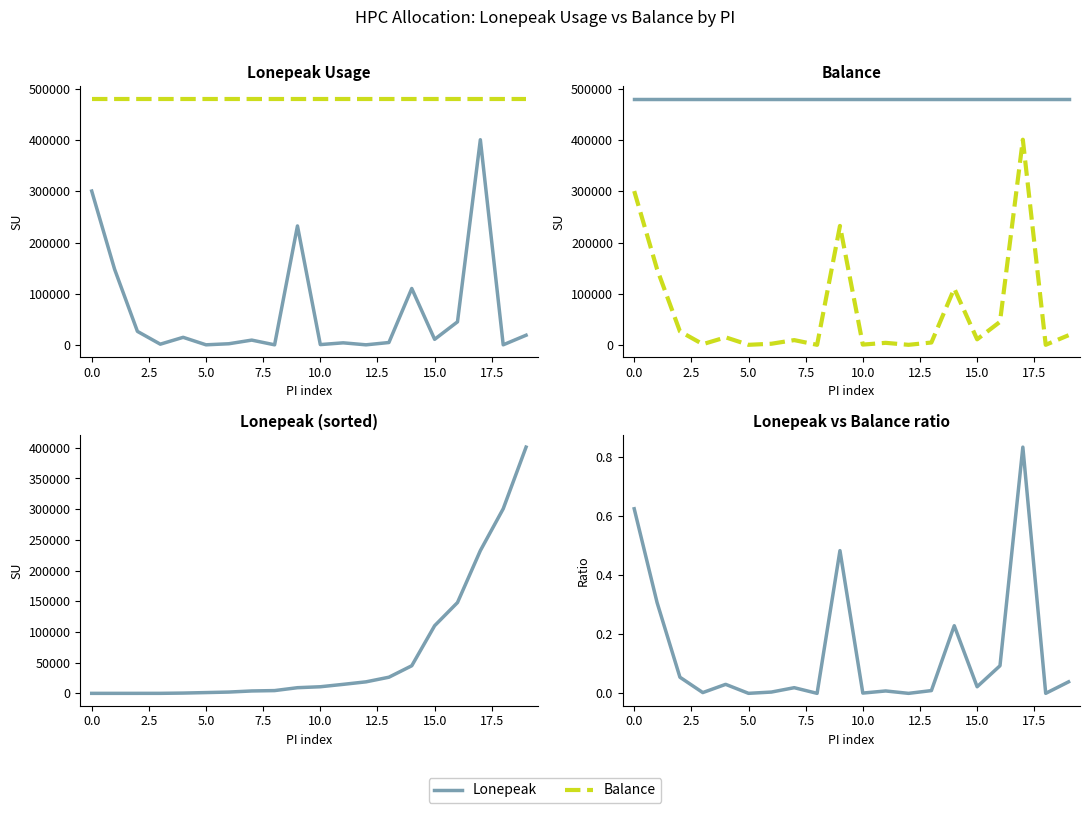

Reading left to right, list all the values displayed in this chart.

Lonepeak: 0.6	0.3	0.1	0.0	0.0	0.0	0.0	0.0	0.0	0.5	0.0	0.0	0.0	0.0	0.2	0.0	0.1	0.8	0.0	0.0
Balance: 300669.2	147914.5	26282.8	1267.2	14664.4	21.3	2104.4	9219.0	5.8	232482.7	457.0	3894.7	0.0	4502.1	110155.1	10752.2	44958.4	401079.2	4.6	18764.2